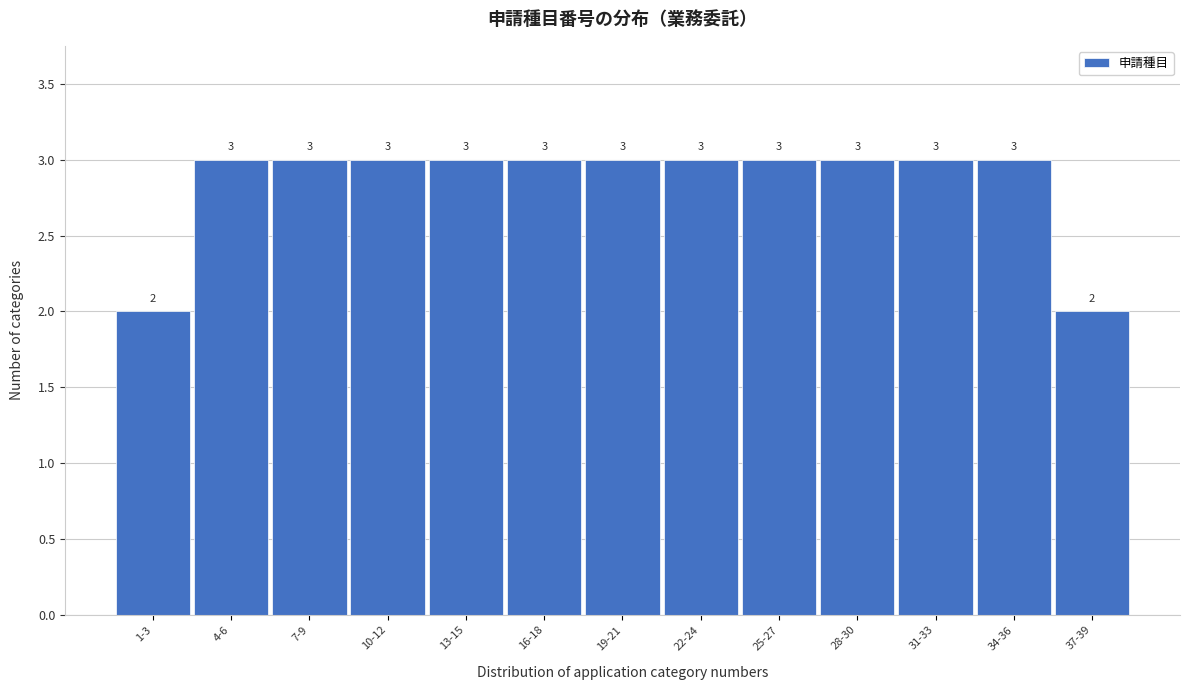

Reading right to left, list all the values displayed in this chart.

2	3	3	3	3	3	3	3	3	3	3	3	2